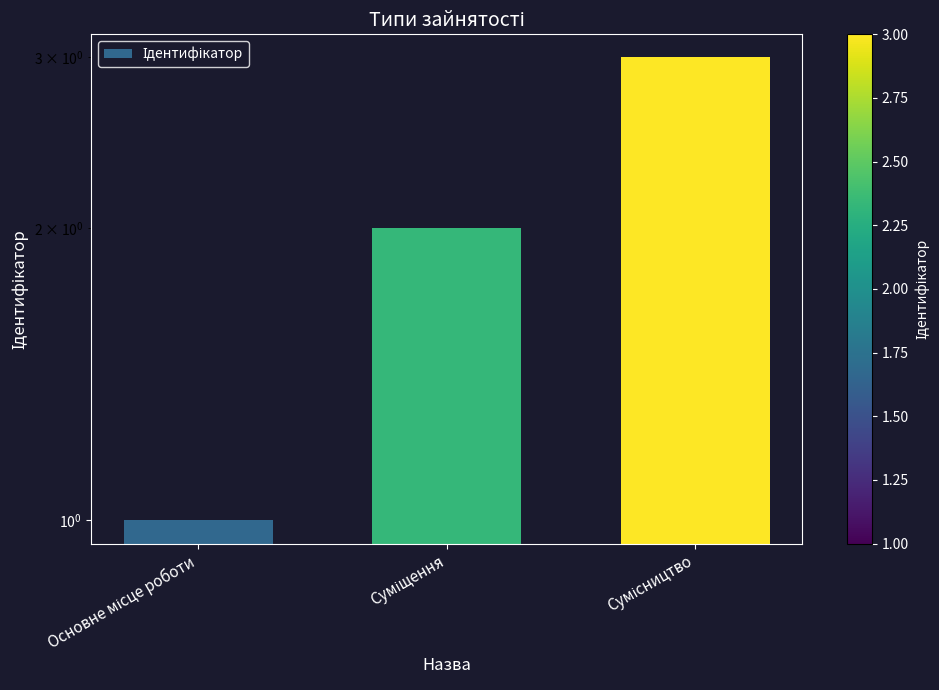

At which label does the data first exceed 2?

Сумісництво